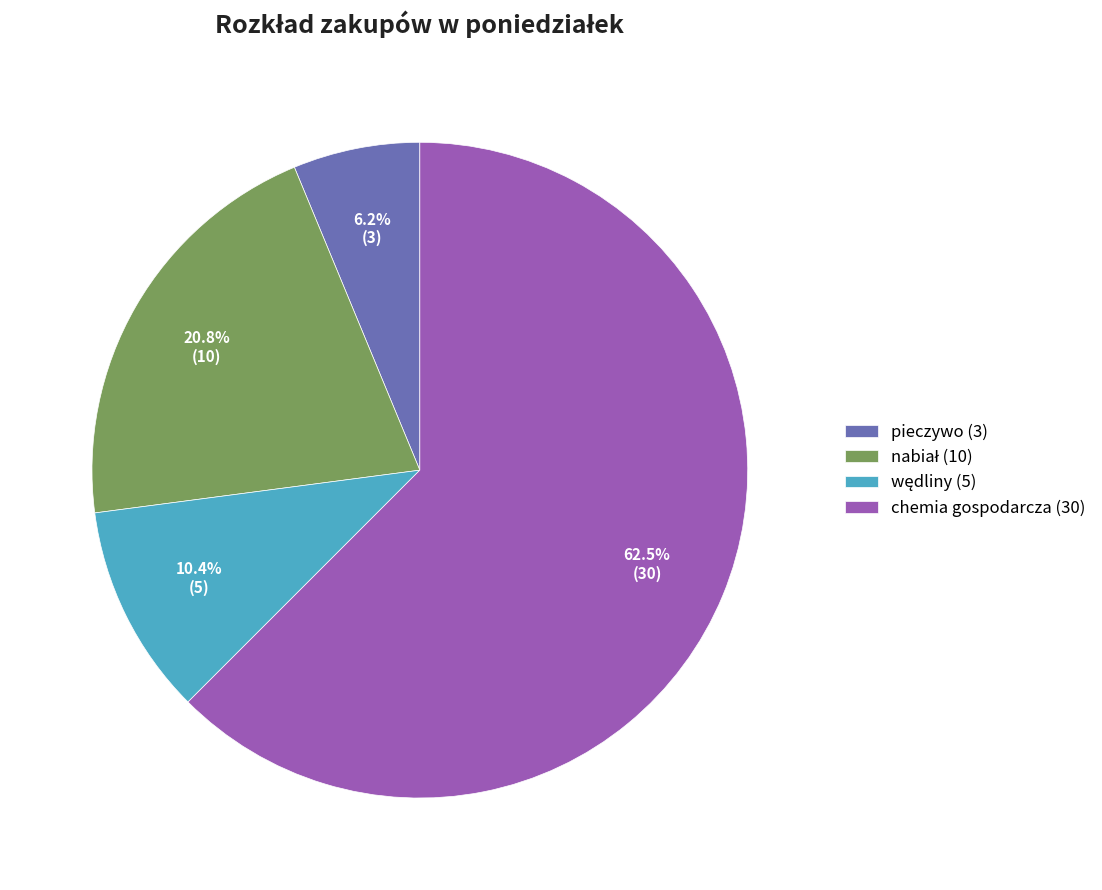

Which category has the smallest portion of the pie?

pieczywo (3)